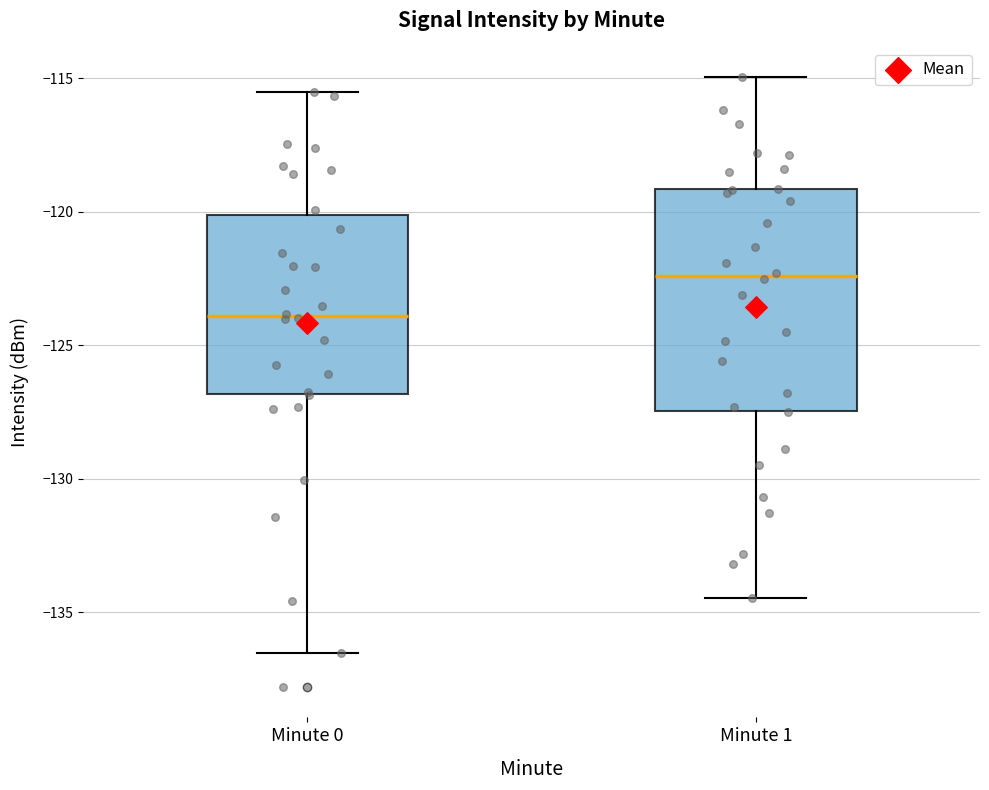

Which box has the lowest median line?

Minute 0